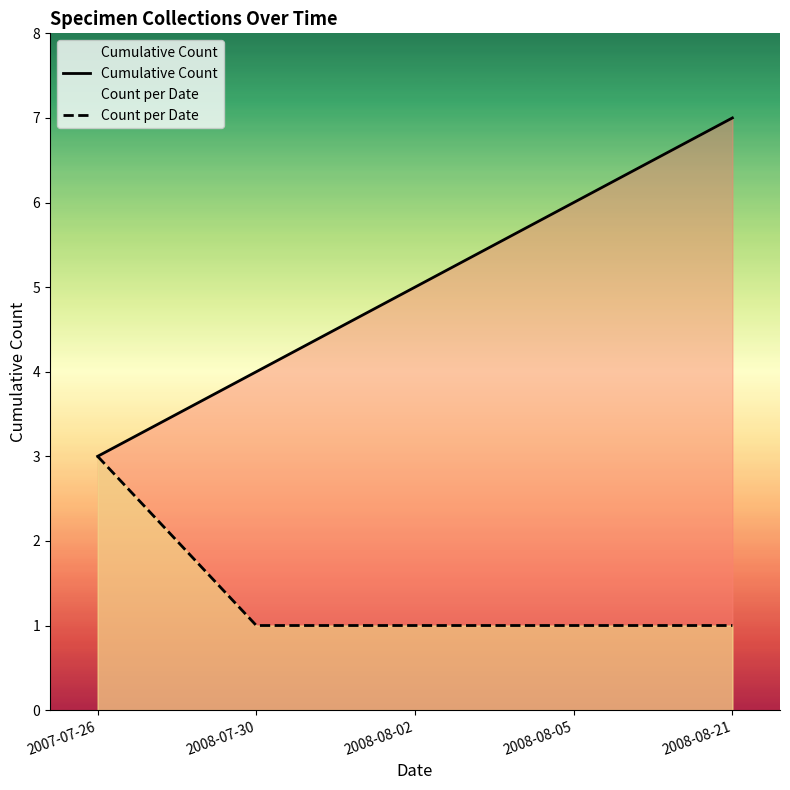

True or false: Cumulative Count has more than 0 interior local peaks.

False